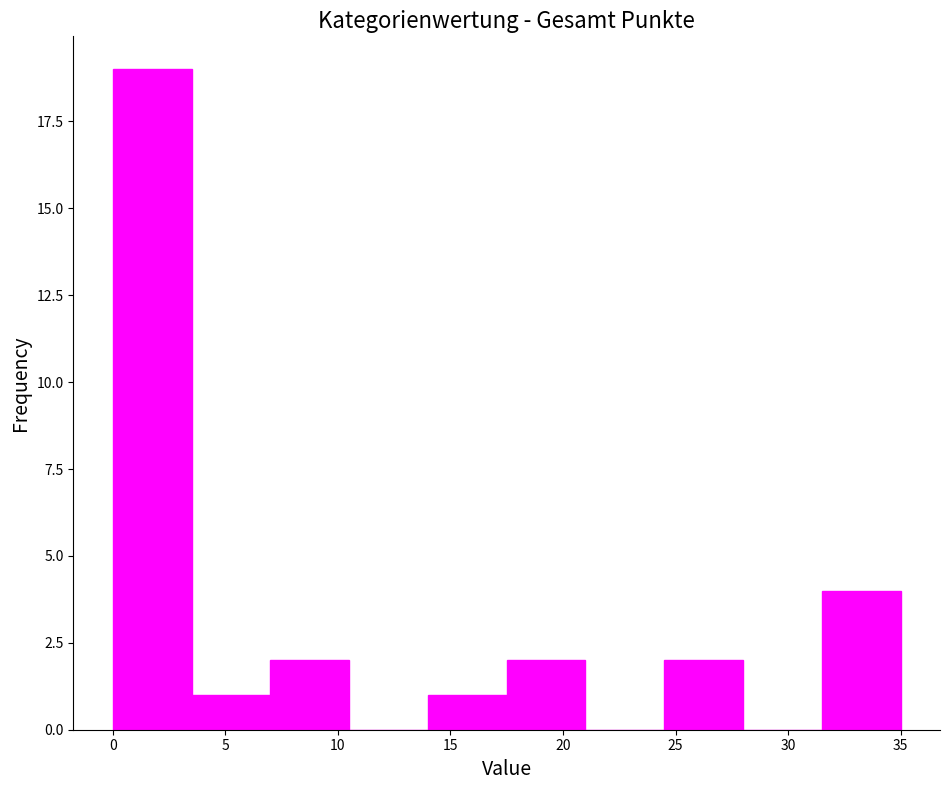

Which range on the x-axis has the tallest bar?

0.0 to 3.5